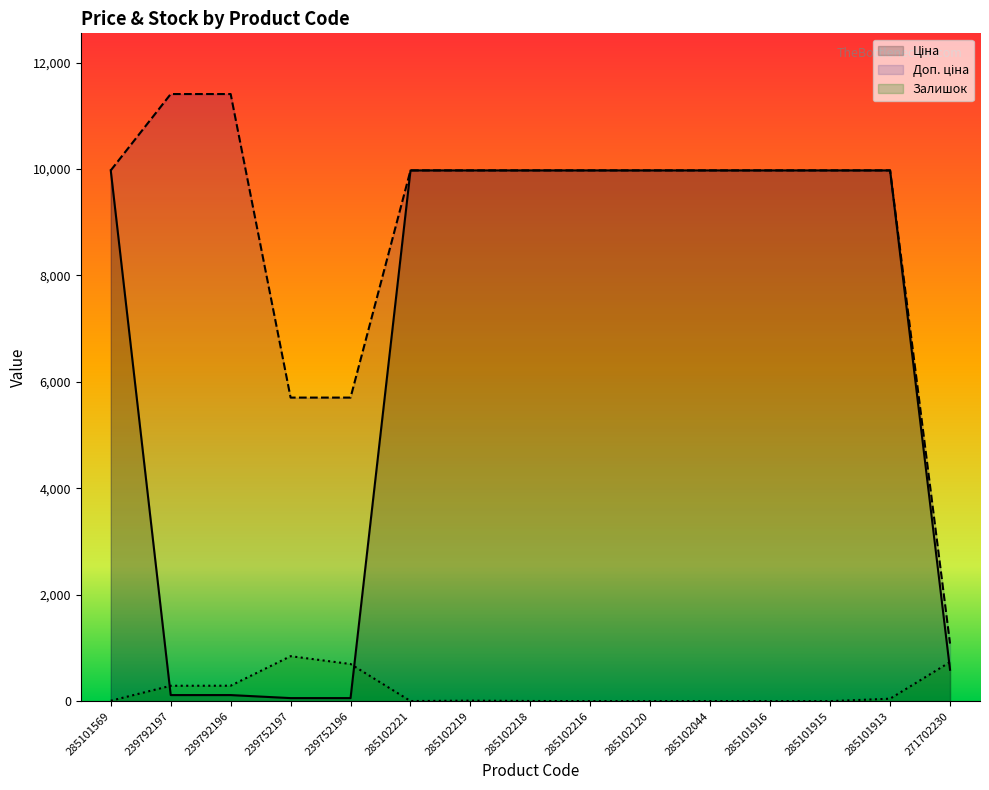

Reading left to right, extract all data points from this chart.

Ціна: 9975.0	114.1	114.1	57.0	57.0	9975.0	9975.0	9975.0	9975.0	9975.0	9975.0	9975.0	9975.0	9975.0	589.9
Доп. ціна: 9975.0	11410.0	11410.0	5705.0	5705.0	9975.0	9975.0	9975.0	9975.0	9975.0	9975.0	9975.0	9975.0	9975.0	1081.7
Залишок: 7.0	289.0	290.0	845.0	698.0	2.0	9.0	3.0	0.0	0.0	1.0	0.0	0.0	46.0	735.0